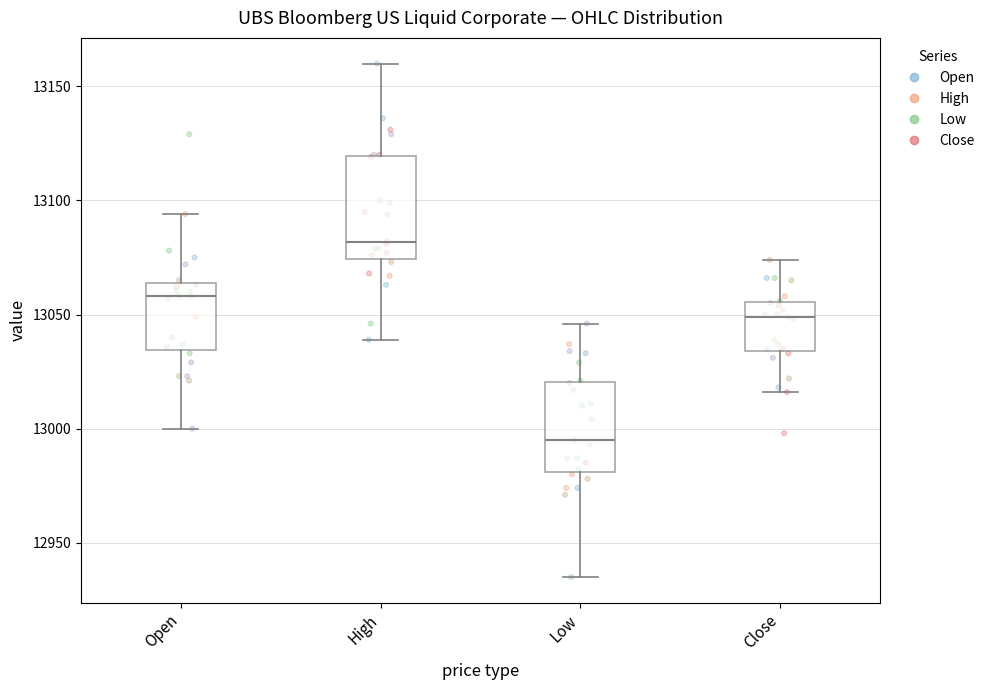

Comparing the boxes themselves (not the whiskers), which one is the tallest?

High